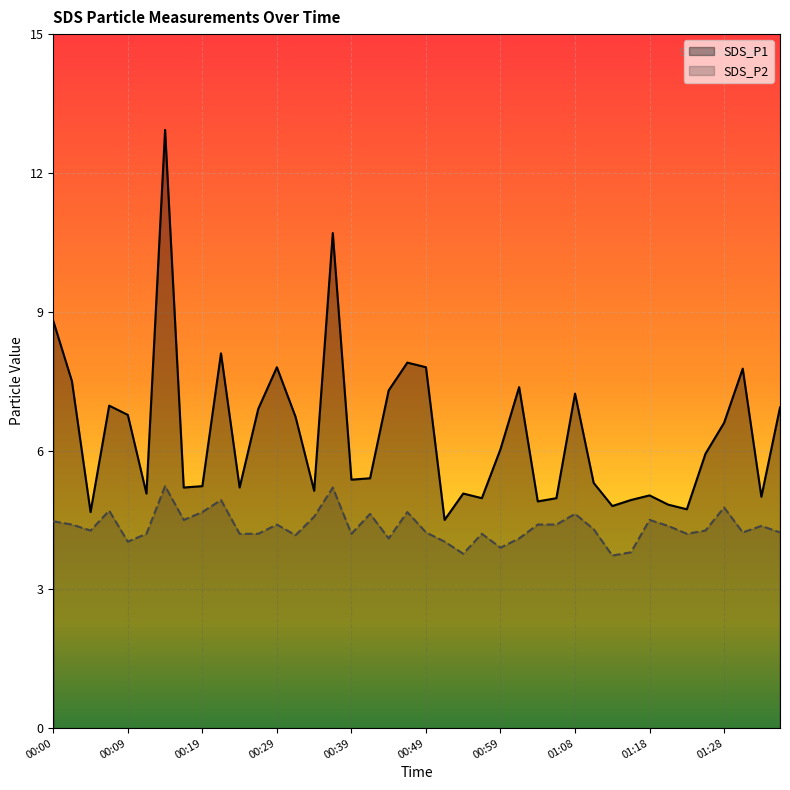

Is the value of SDS_P2 at 00:59 greater than the value of SDS_P1 at 00:24?

No